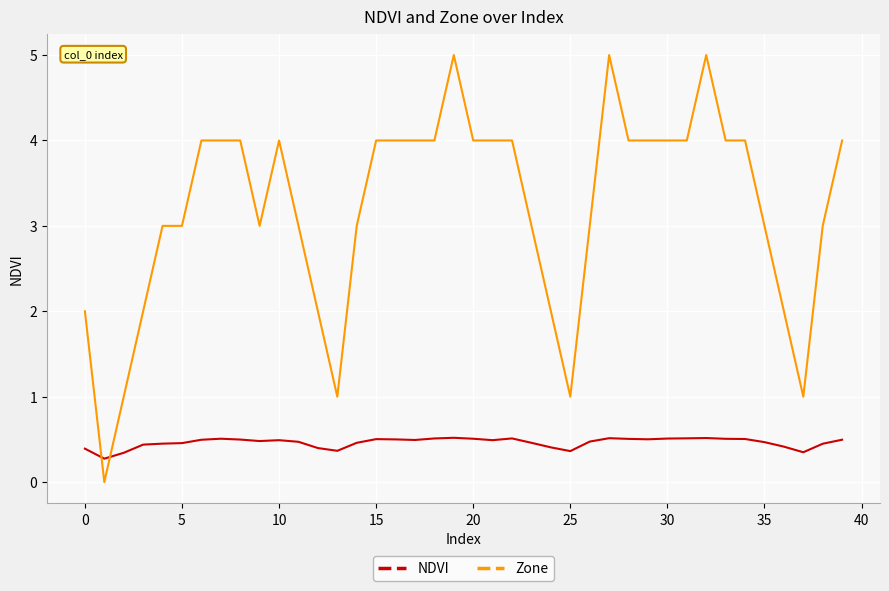

Which series has the largest total across all categories?

Zone